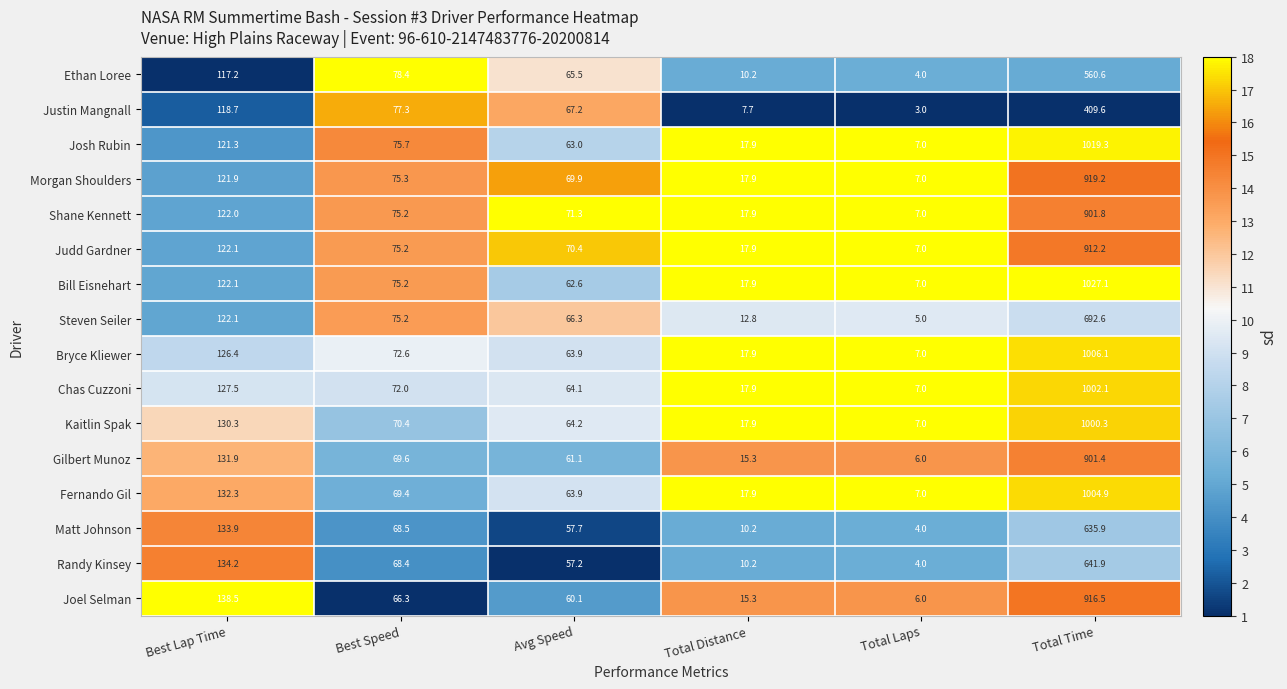

What is the minimum value for Josh Rubin?

7.0